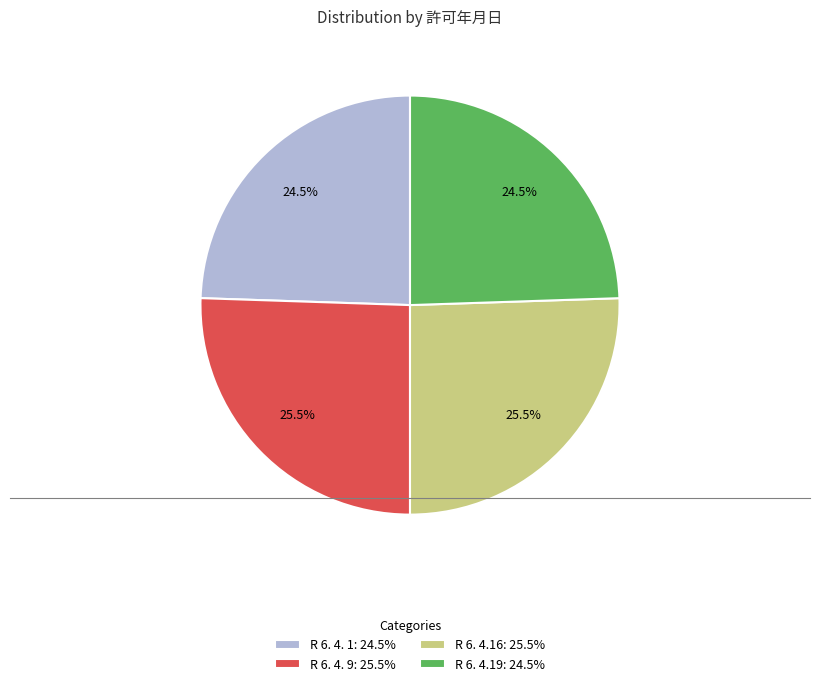

Is R 6. 4.19: 24.5% the majority of the pie?

No